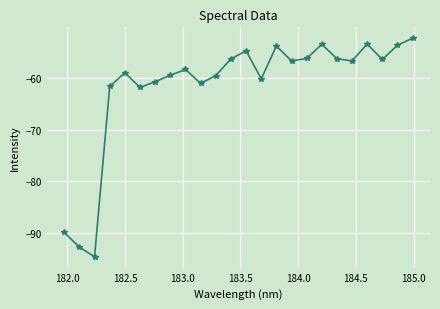

What is the value of the 20th point from the left?

-56.7